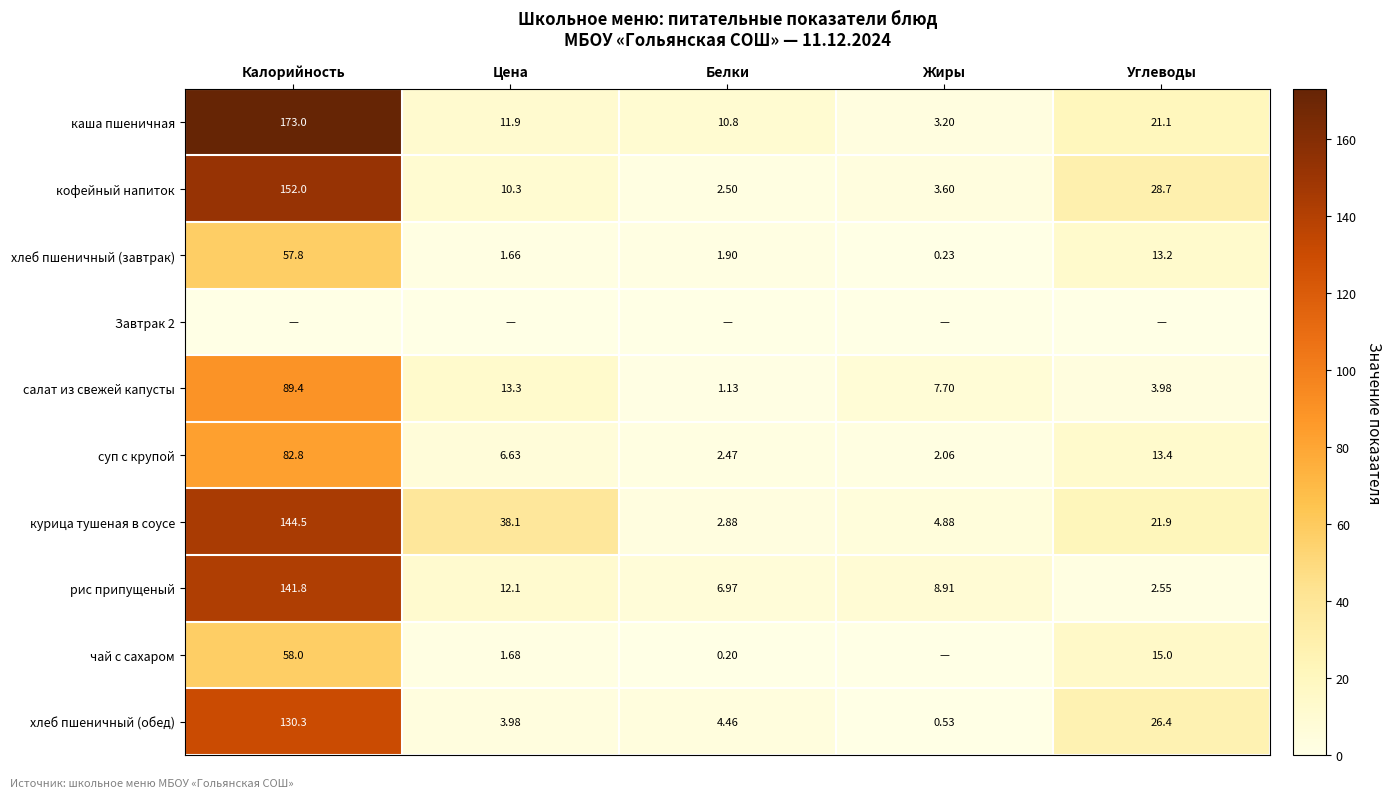

Rank the categories by рис припущеный value from lowest to highest.

Углеводы, Белки, Жиры, Цена, Калорийность